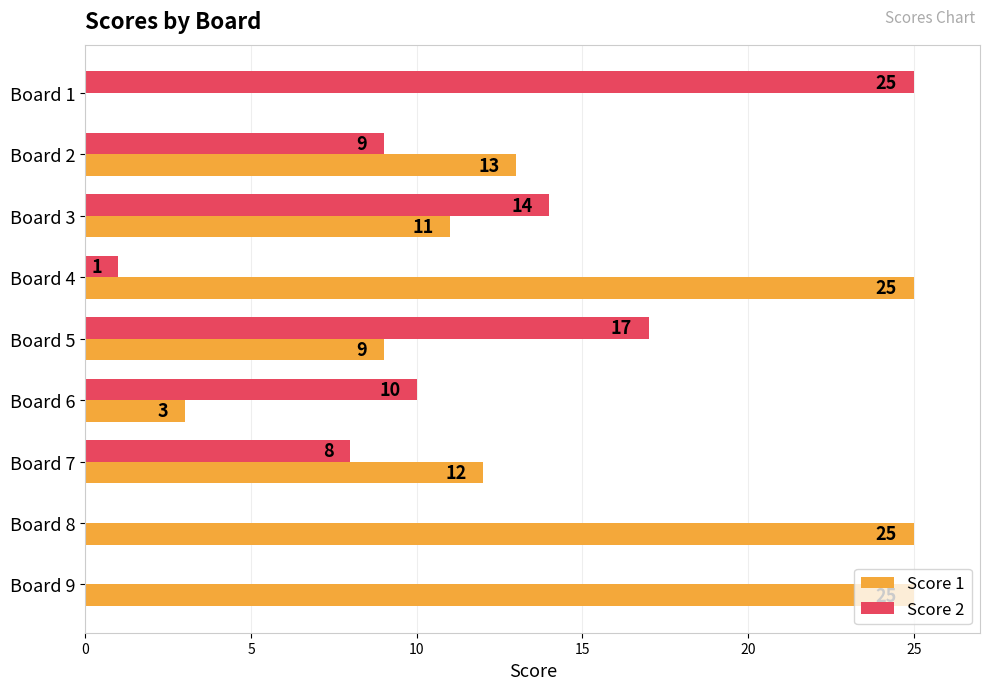

What is the sum of the Score 2 values at Board 7 and Board 9?

8